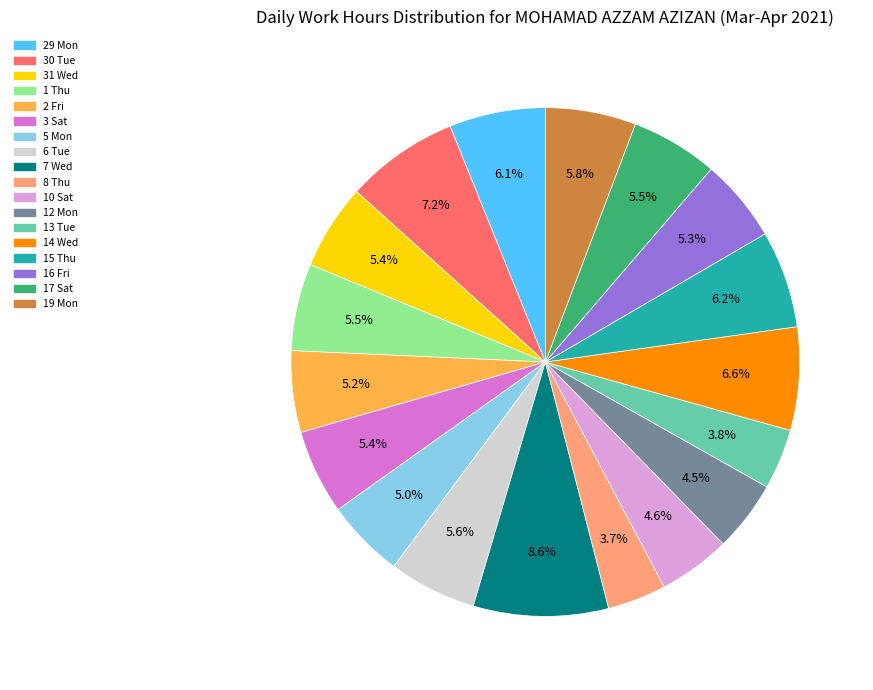

Which category has the biggest portion of the pie?

7 Wed